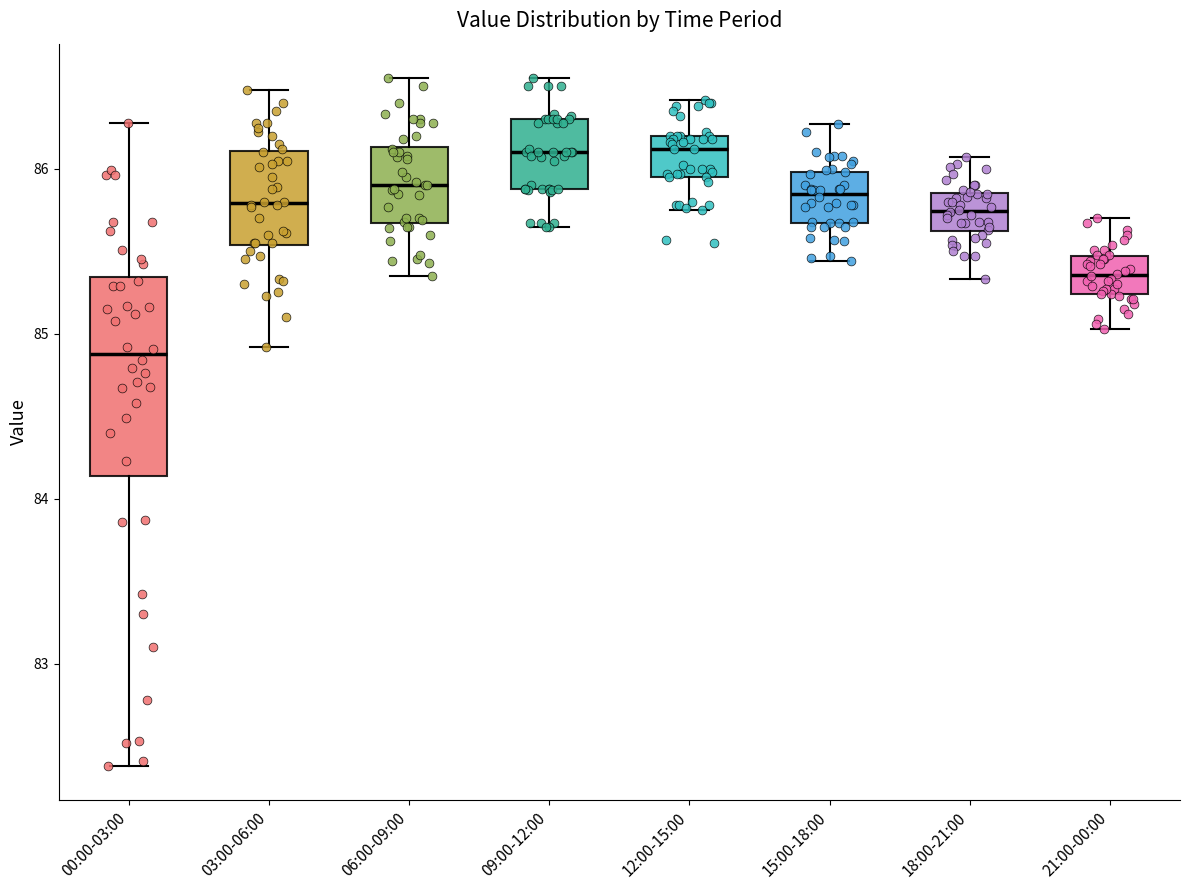

Reading left to right, read every box against the y-axis: the position of its median line, the range the box covers, and the ends of its whiskers. The values are not printed on the chart, so give them approximately, as read against the axis.

00:00-03:00: median 84.9, box 84.1 to 85.3, whiskers 82.4 to 86.3
03:00-06:00: median 85.8, box 85.5 to 86.1, whiskers 84.9 to 86.5
06:00-09:00: median 85.9, box 85.7 to 86.1, whiskers 85.4 to 86.6
09:00-12:00: median 86.1, box 85.9 to 86.3, whiskers 85.7 to 86.6
12:00-15:00: median 86.1, box 86.0 to 86.2, whiskers 85.8 to 86.4
15:00-18:00: median 85.9, box 85.7 to 86.0, whiskers 85.4 to 86.3
18:00-21:00: median 85.7, box 85.6 to 85.9, whiskers 85.3 to 86.1
21:00-00:00: median 85.4, box 85.2 to 85.5, whiskers 85.0 to 85.7